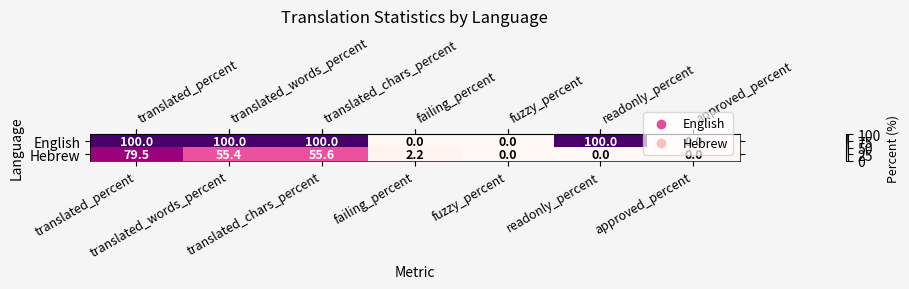

What is the average value of the Hebrew series?

27.5